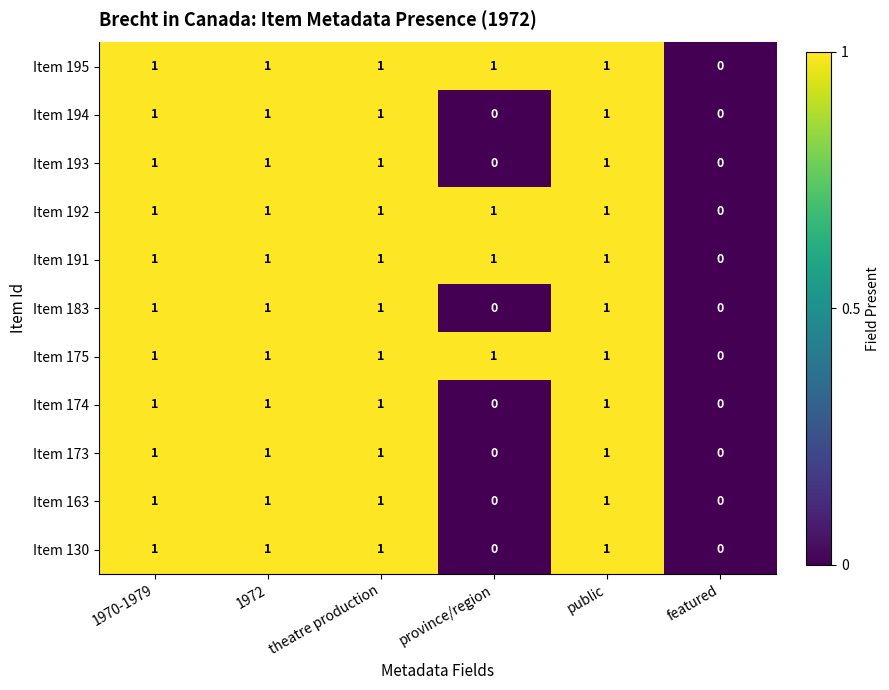

What is the total value across all series at province/region?

4